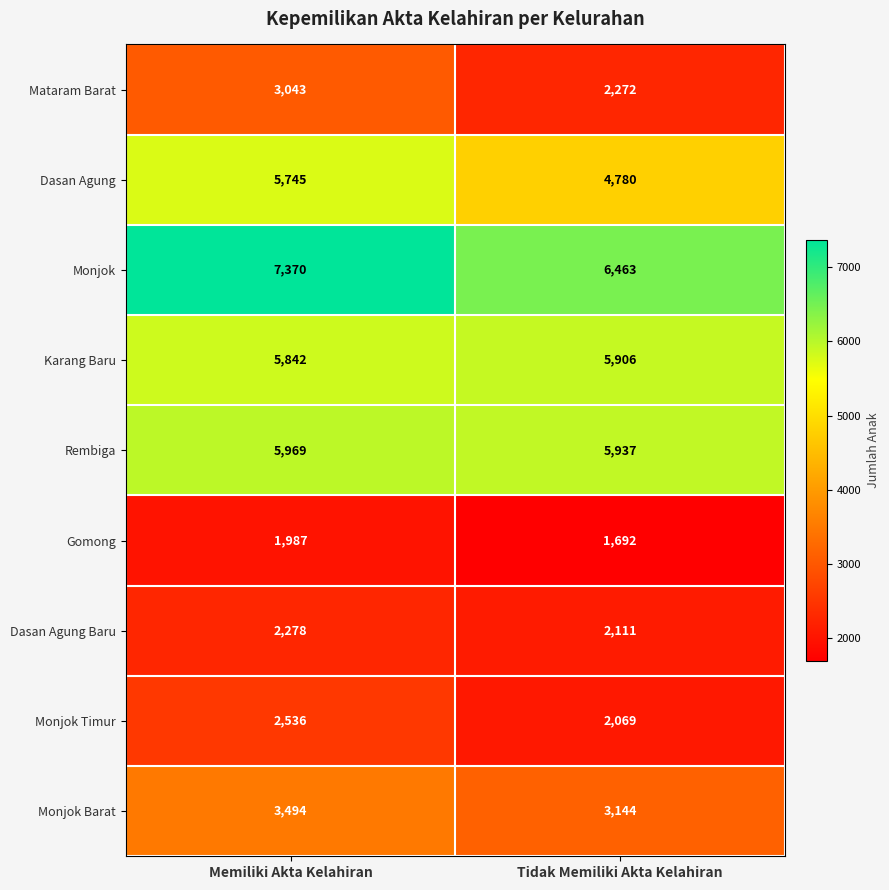

What is the sum of all Monjok Barat values?

6638